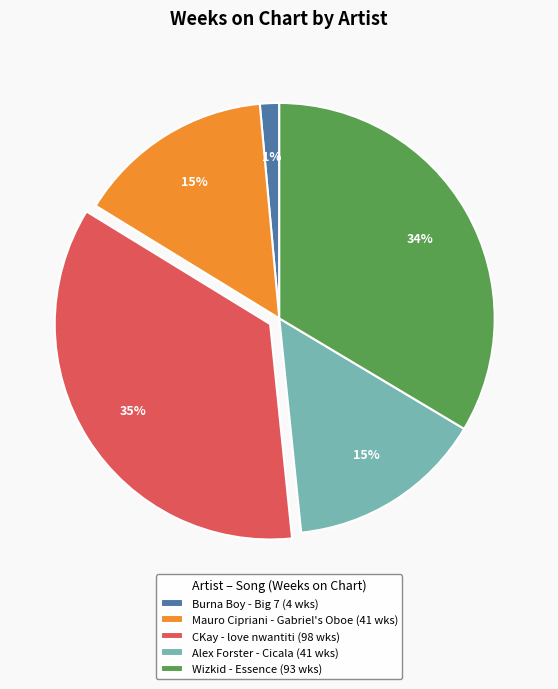

To the nearest percent, what is the difference between the largest and smallest slice percentages?

34%